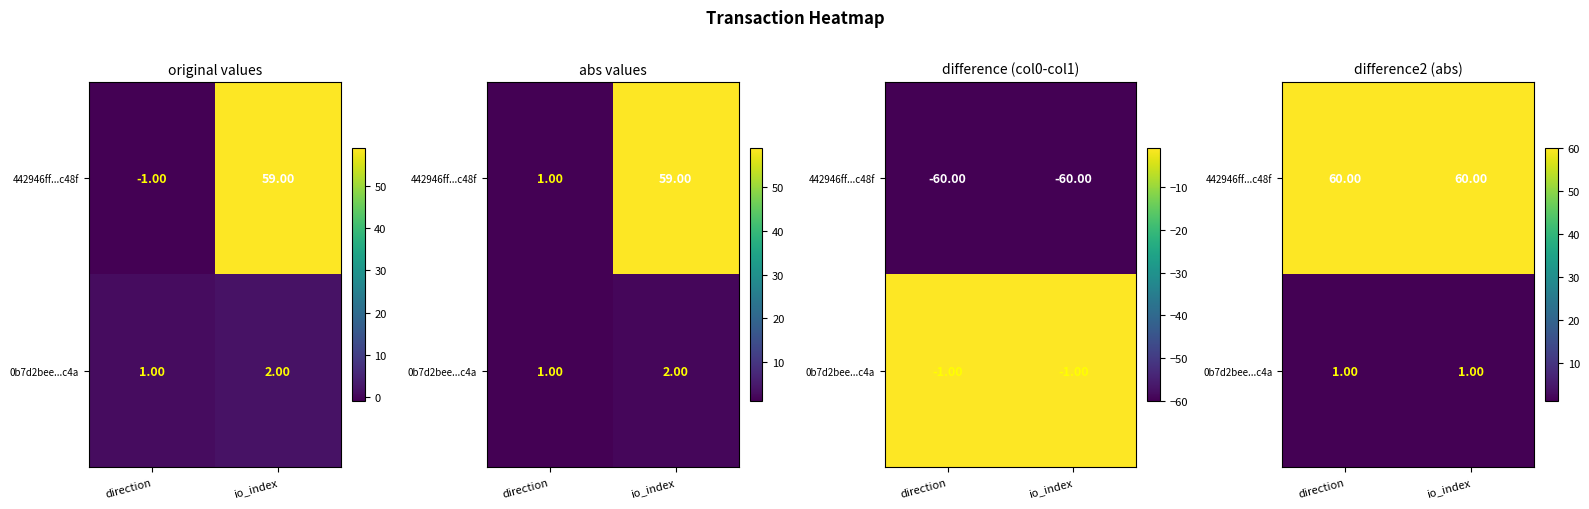

What is the average value of the 0b7d2bee...c4a series?

1